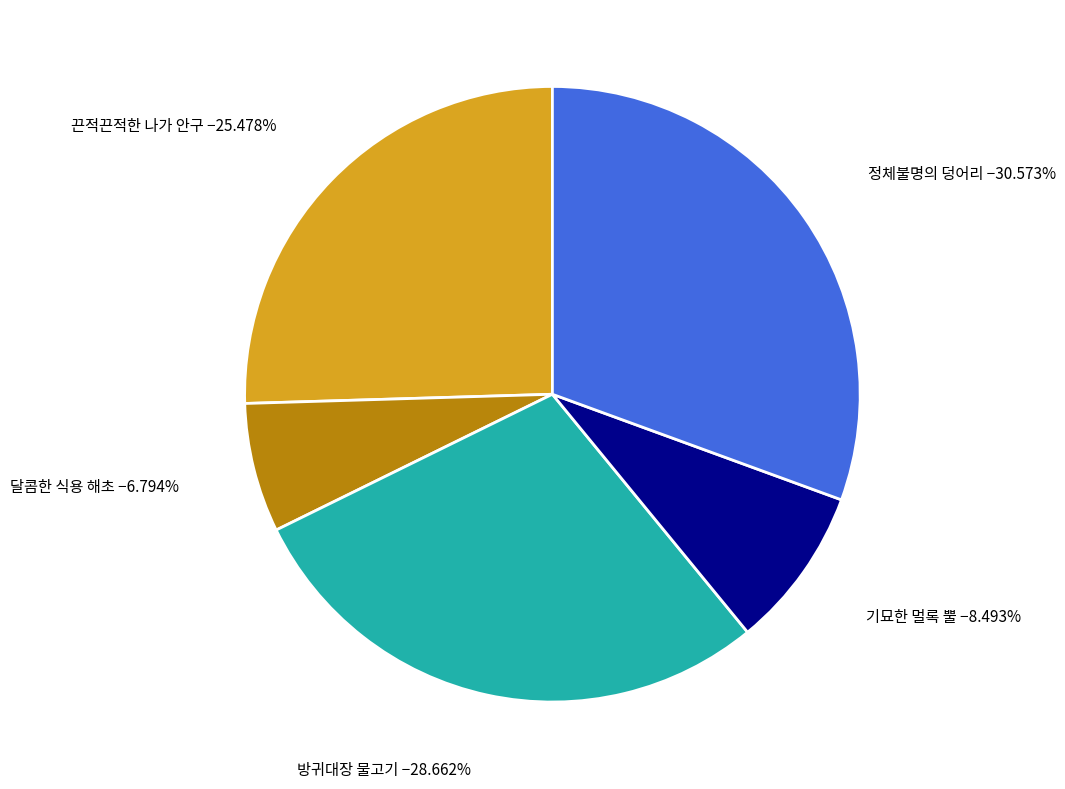

Is it true that 달콤한 식용 해초 is 17% of the pie?

False